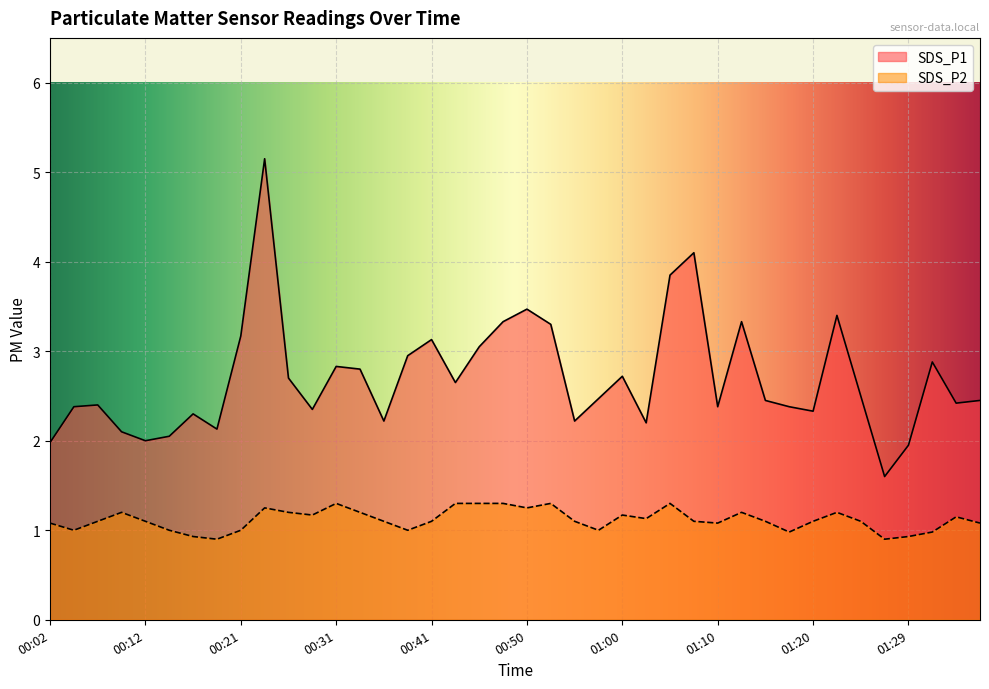

At which category does SDS_P1 reach its first local valley?

00:12